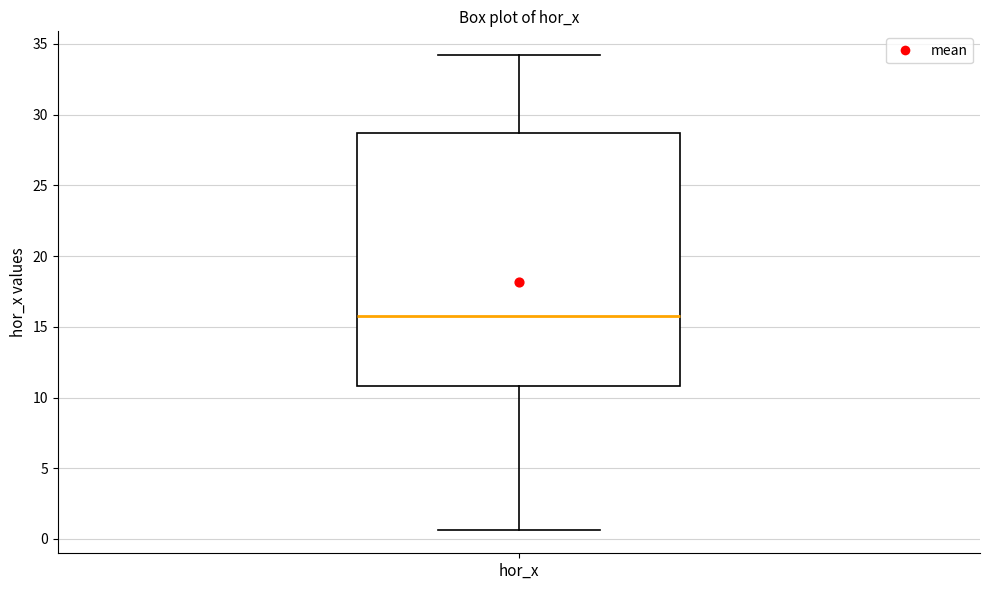

Read this box plot against the y-axis: the position of the median line, the range covered by the box, and the ends of both whiskers. The values are not printed on the chart, so give them approximately, as read against the axis.

median 15.5, box 11.0 to 28.5, whiskers 0.5 to 34.0